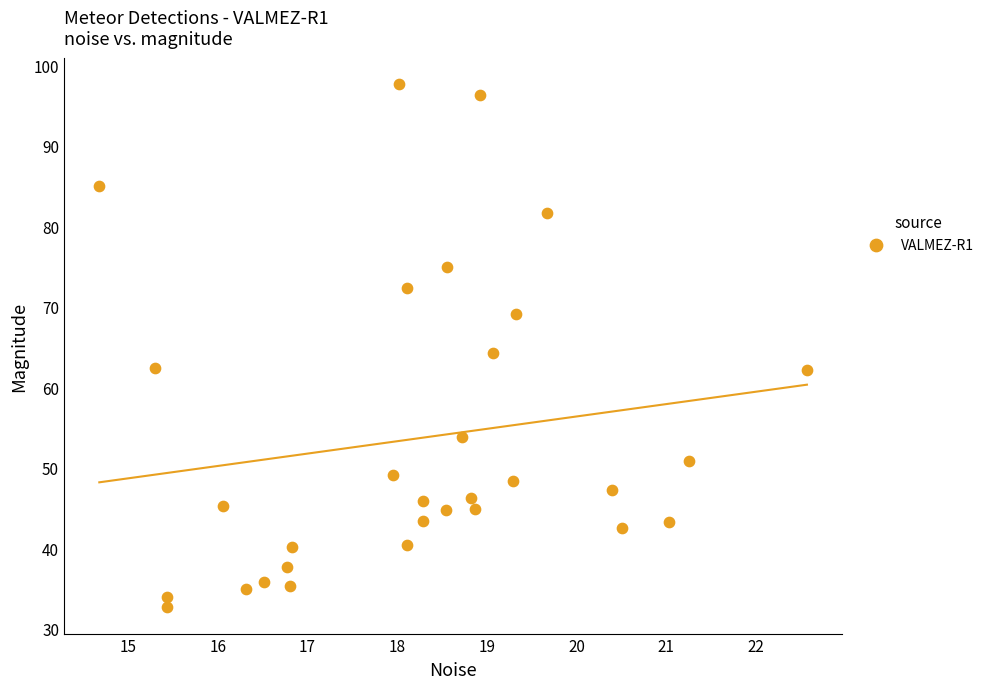

What is the range of Y values (max minus min)?

65.0